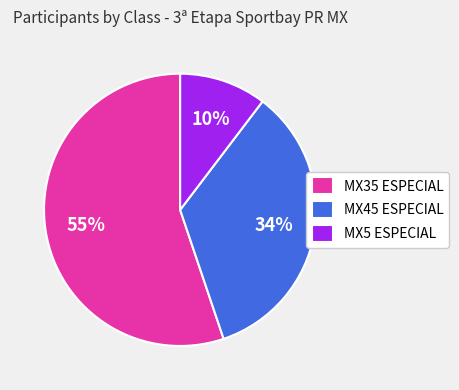

Which category has the smallest portion of the pie?

MX5 ESPECIAL